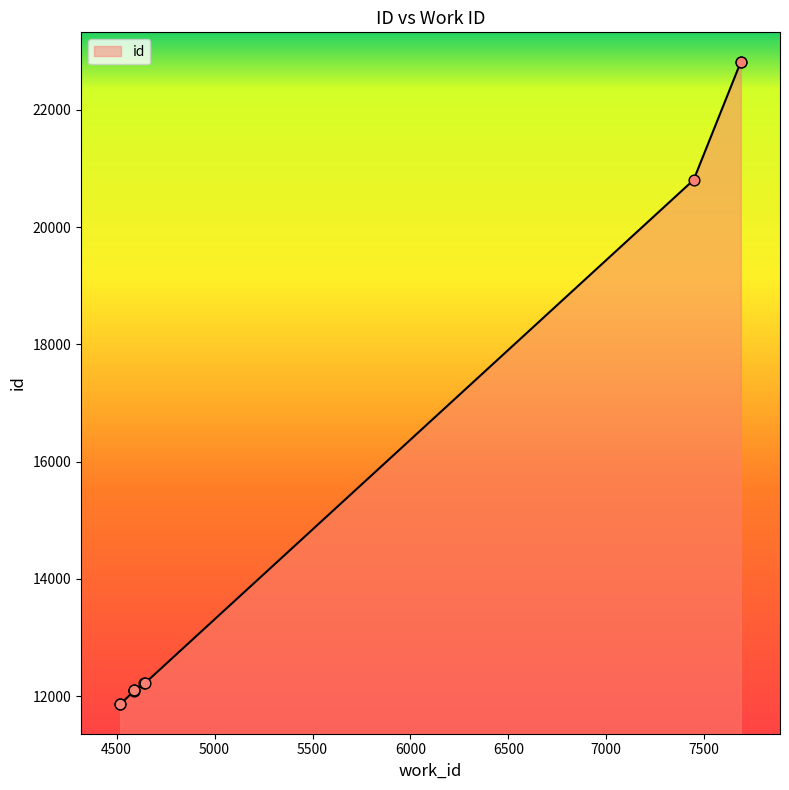

What is the change in value from 4639 to 4647?

+11